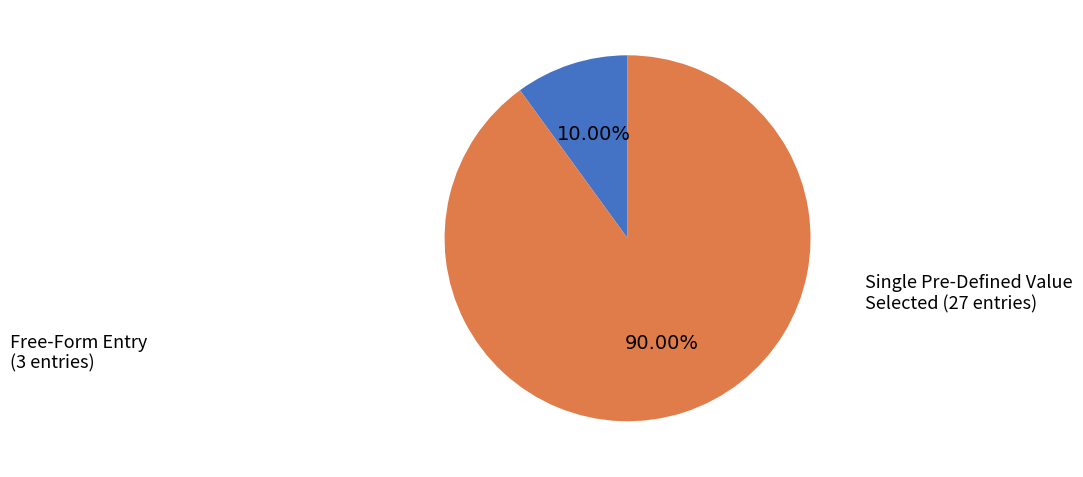

Does any single category account for the majority?

Yes